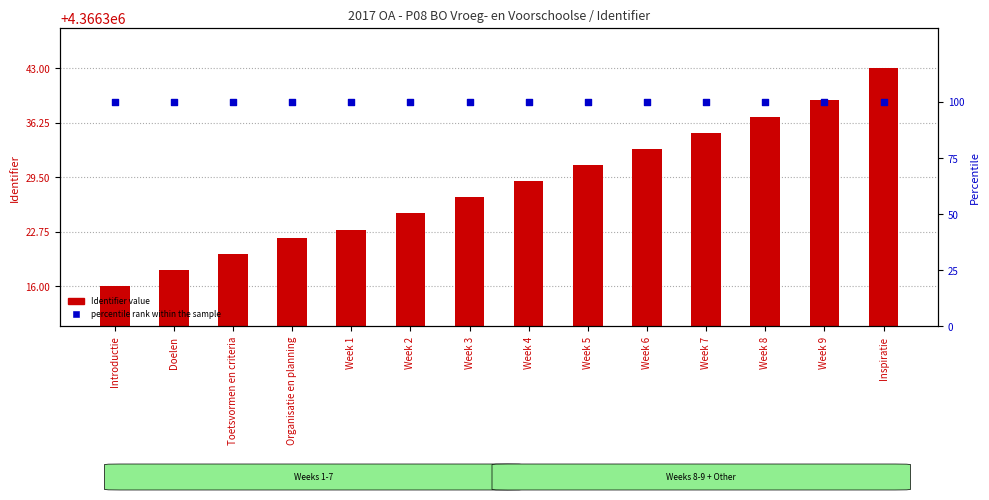

At how many categories does at least one series exceed 3861020?

14